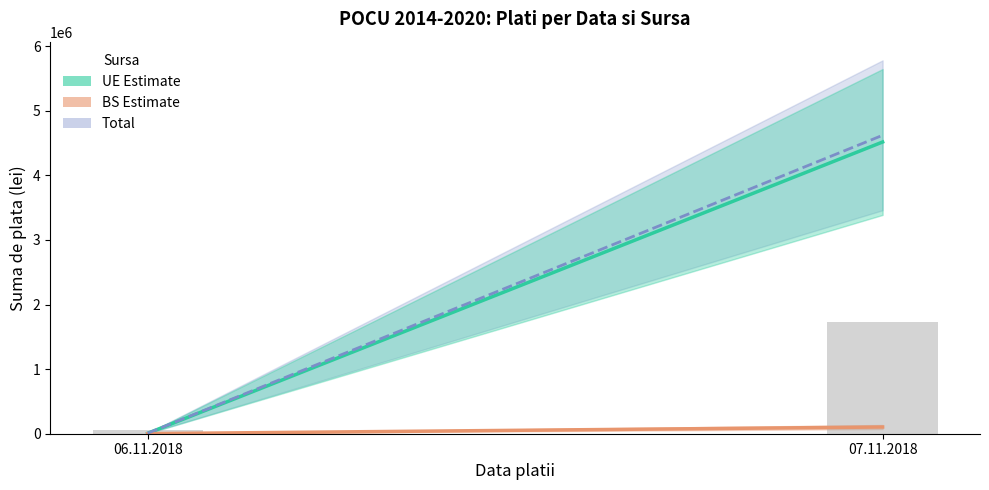

List the labels in order of value, largest first.

07.11.2018, 06.11.2018